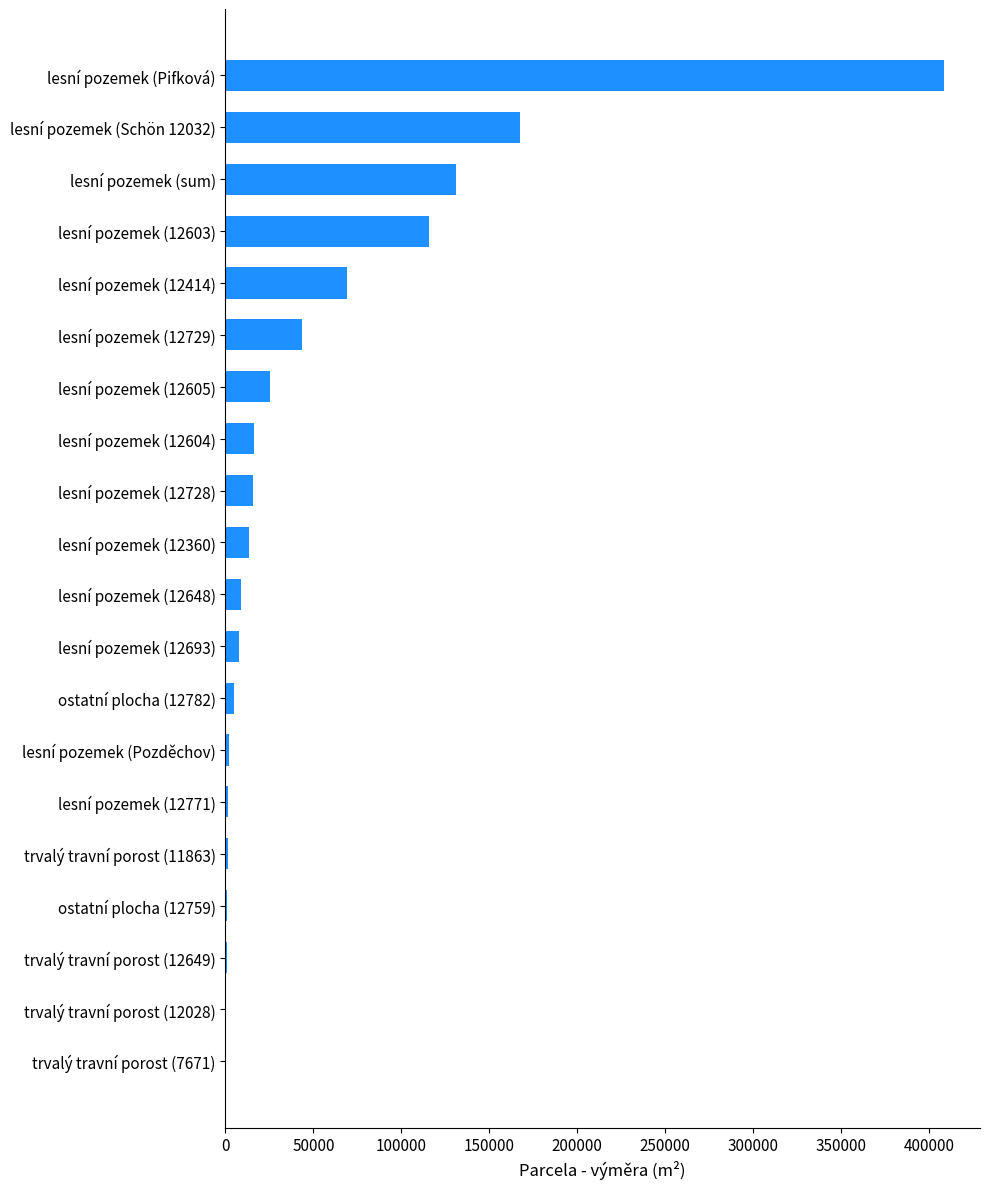

The chart shows a value of 7501 at lesní pozemek (12693). True or false?

True